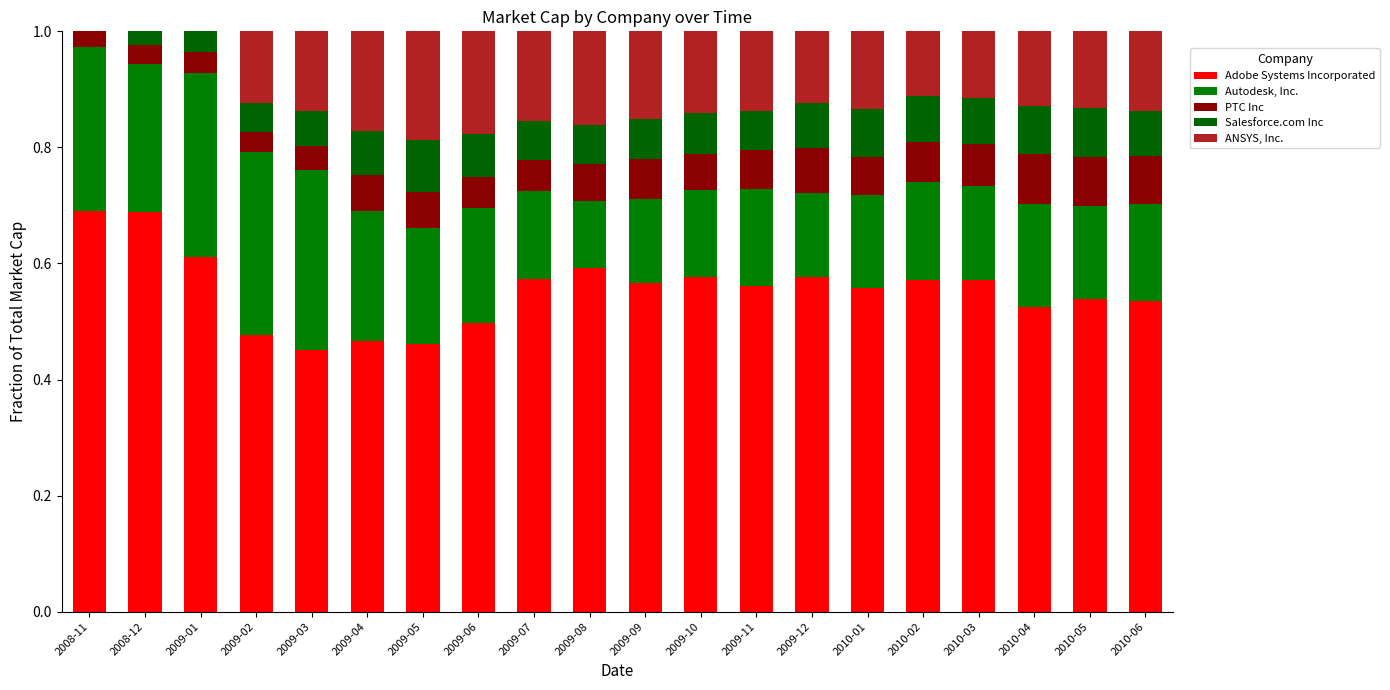

What is the approximate value of Autodesk, Inc. at 2009-03?

0.3